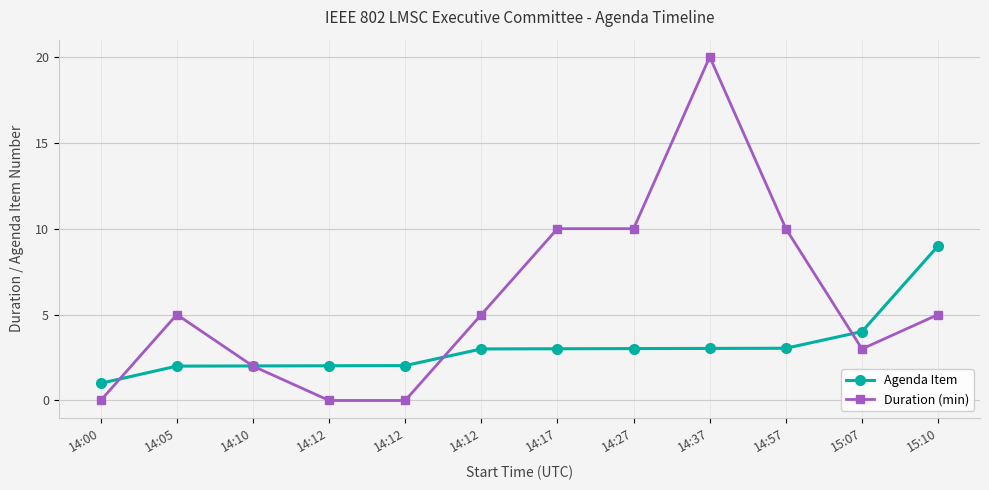

What is the sum of all Duration (min) values?

70.0